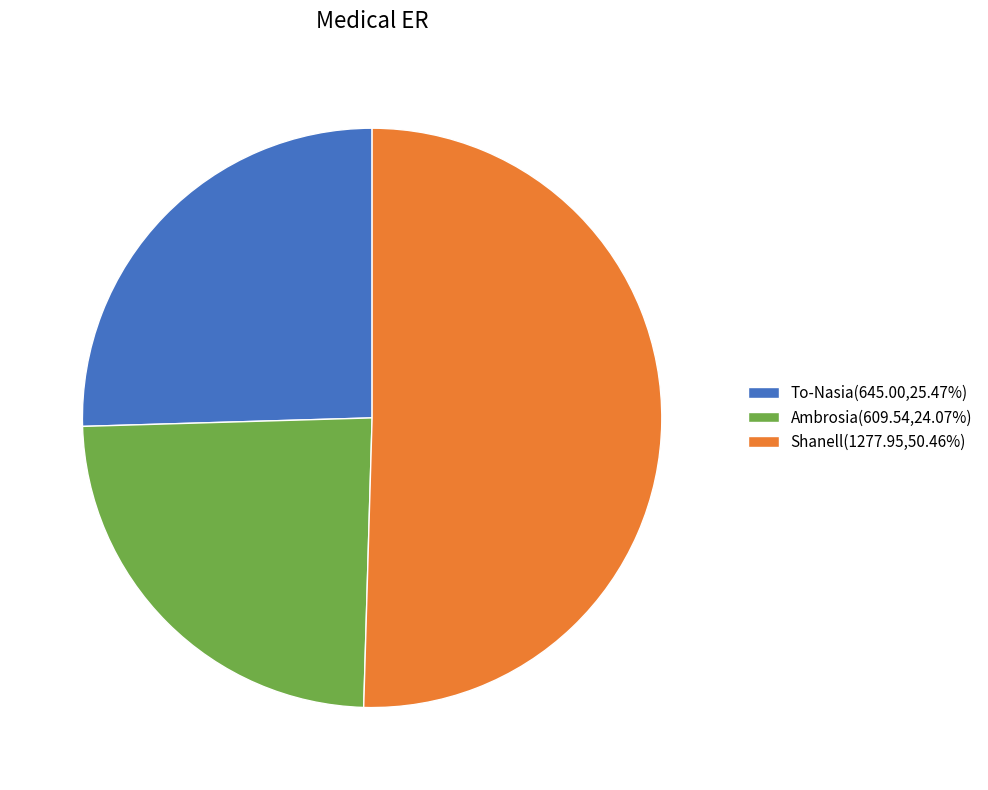

Is it true that Ambrosia is 17% of the pie?

False